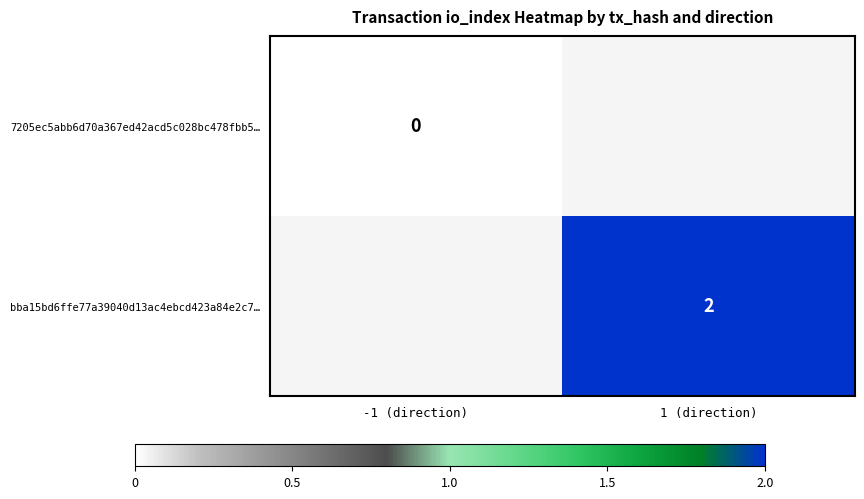

Between 1 (direction) and -1 (direction), which is larger?

-1 (direction)